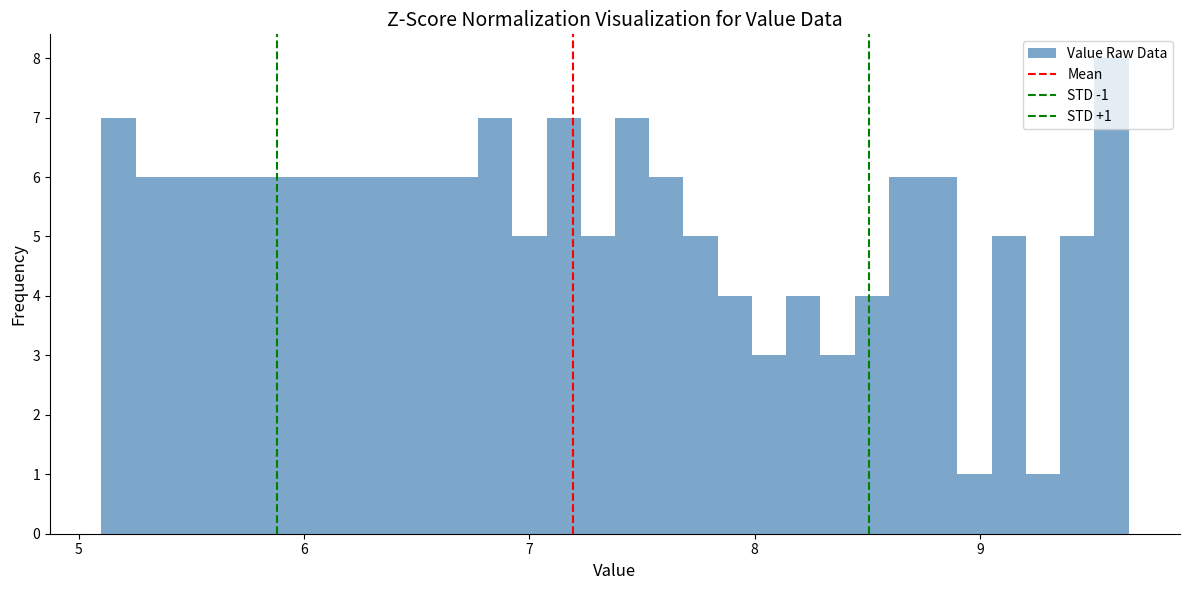

Read against the x-axis, roughly where is the centre of the tallest bar?

9.6